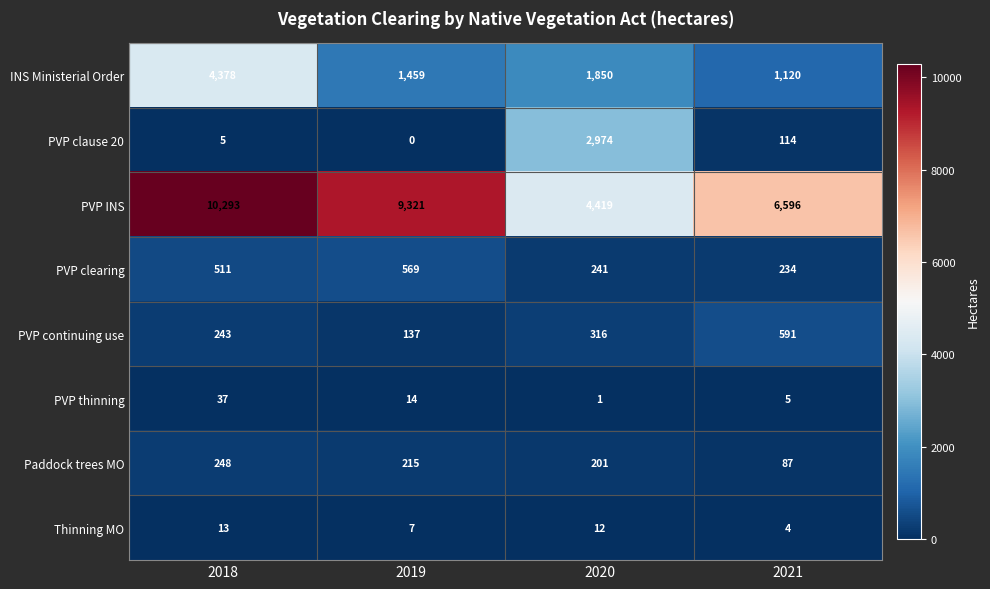

The value of Thinning MO at 2019 is 4. True or false?

False